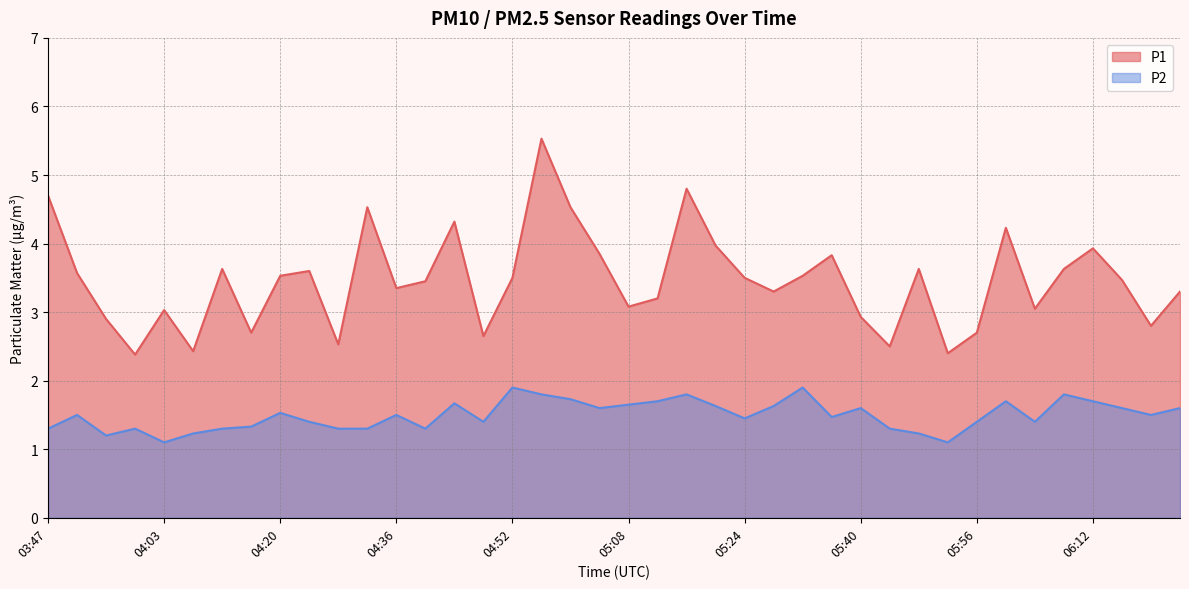

The value of P2 at 05:08 is 0.6. True or false?

False